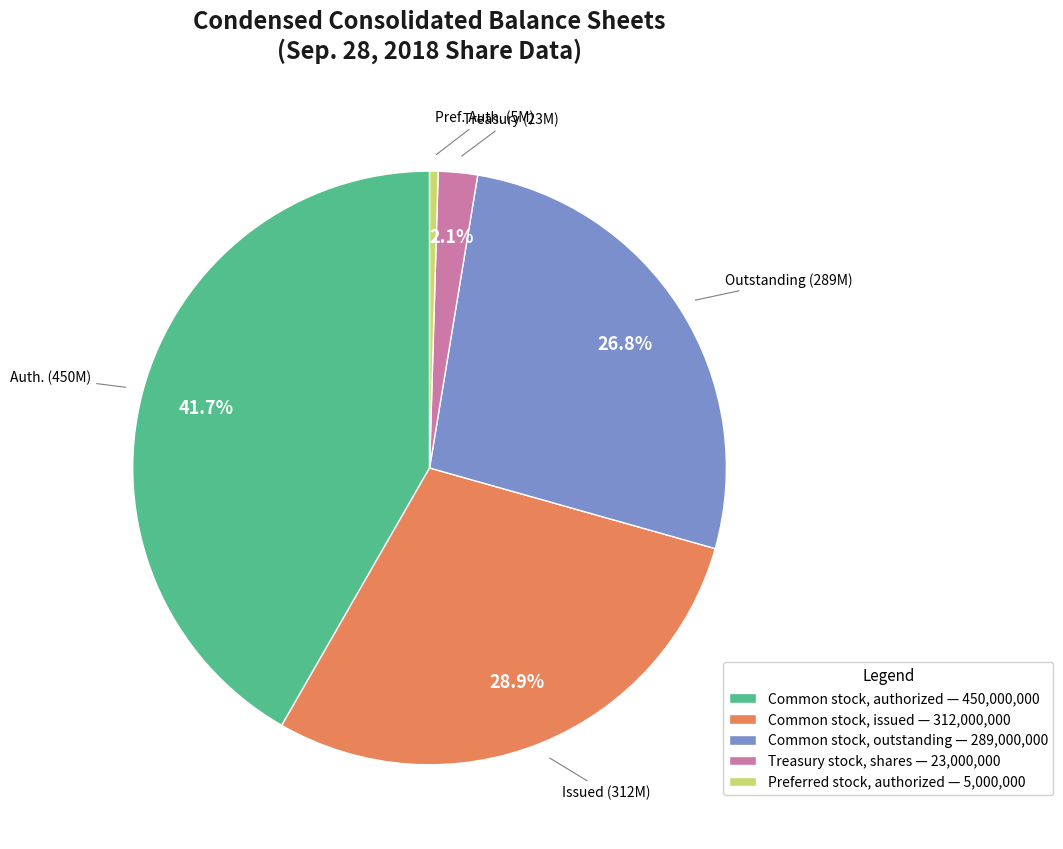

Is there any slice that represents more than half of the pie?

No